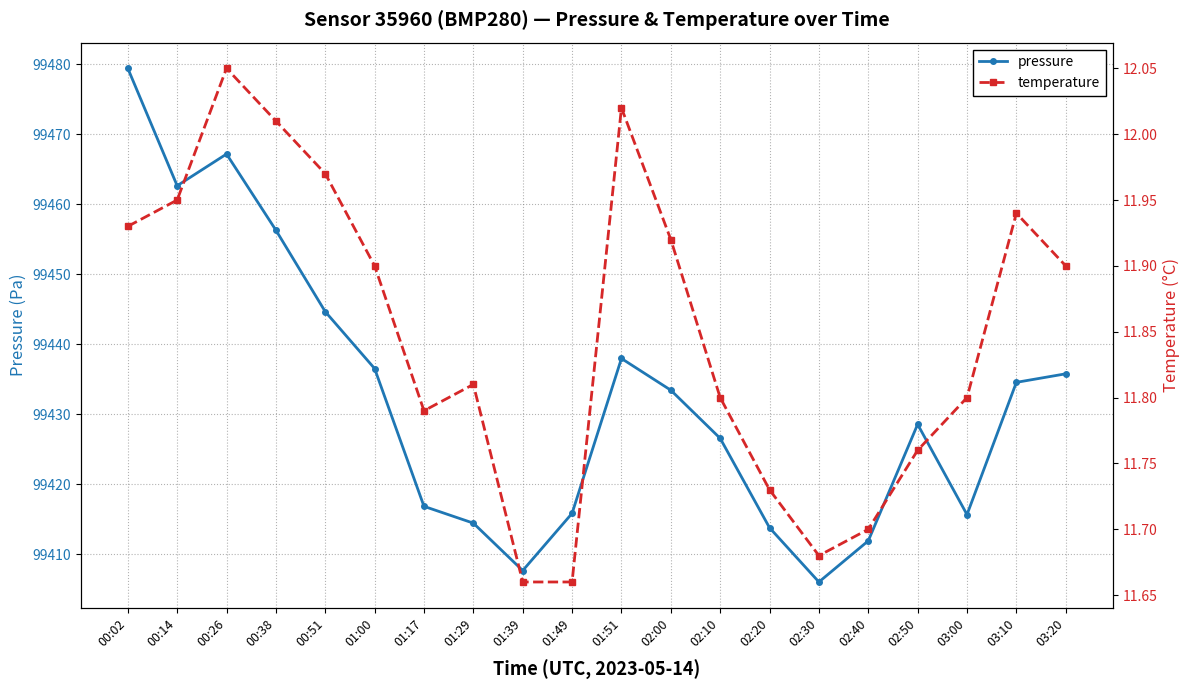

True or false: pressure and temperature cross at least once.

False